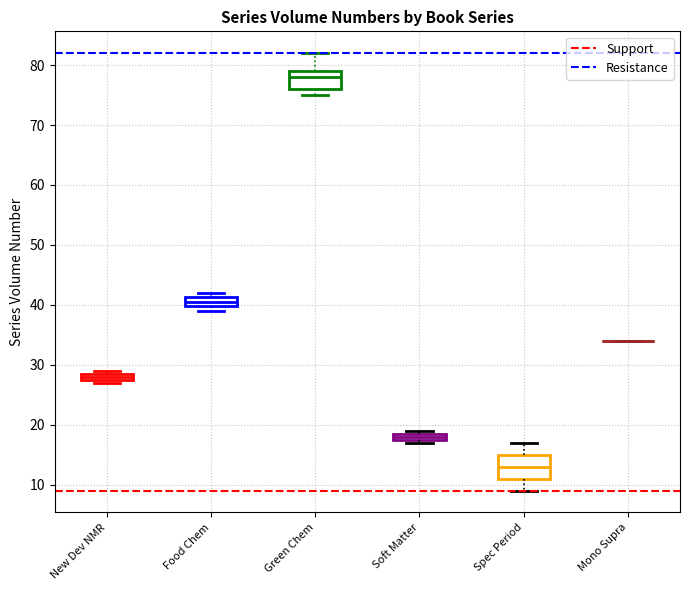

Where is the upper edge of the box for Food Chem on the y-axis? The values are not printed on the chart, so give them approximately, as read against the axis.

41